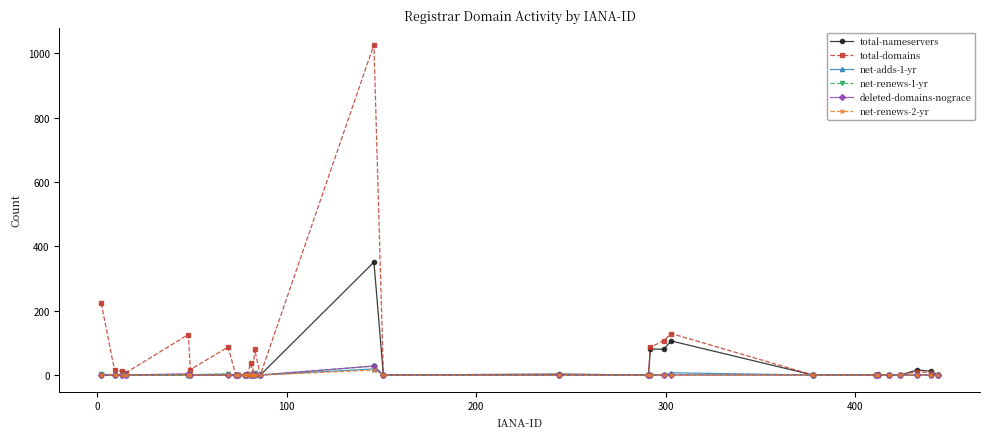

What is the maximum value shown in the chart?

1027